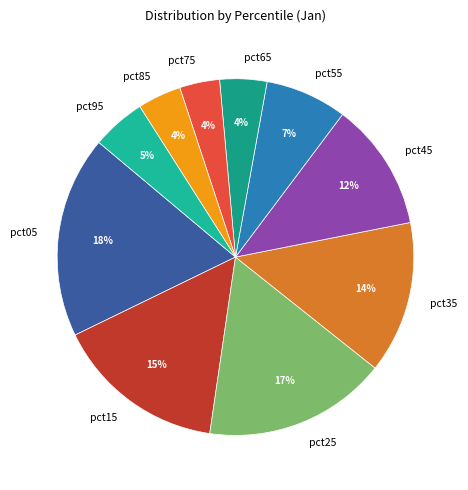

Which has a higher value, pct15 or pct35?

pct15